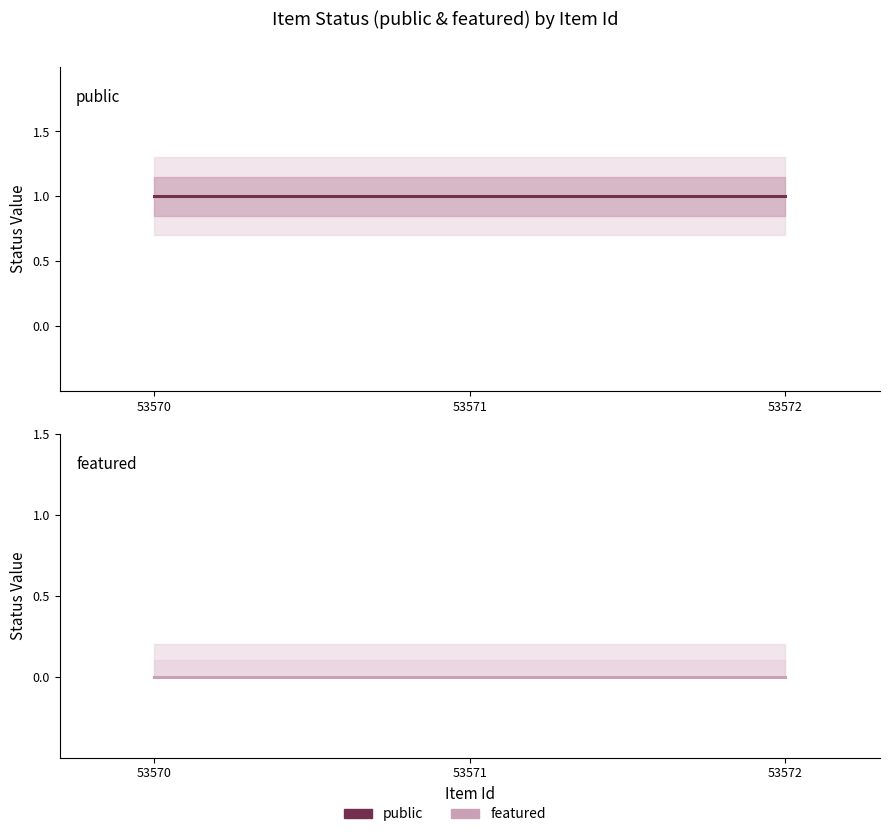

Reading left to right, what are all the values shown in this chart?

public: 1	1	1
featured: 0	0	0